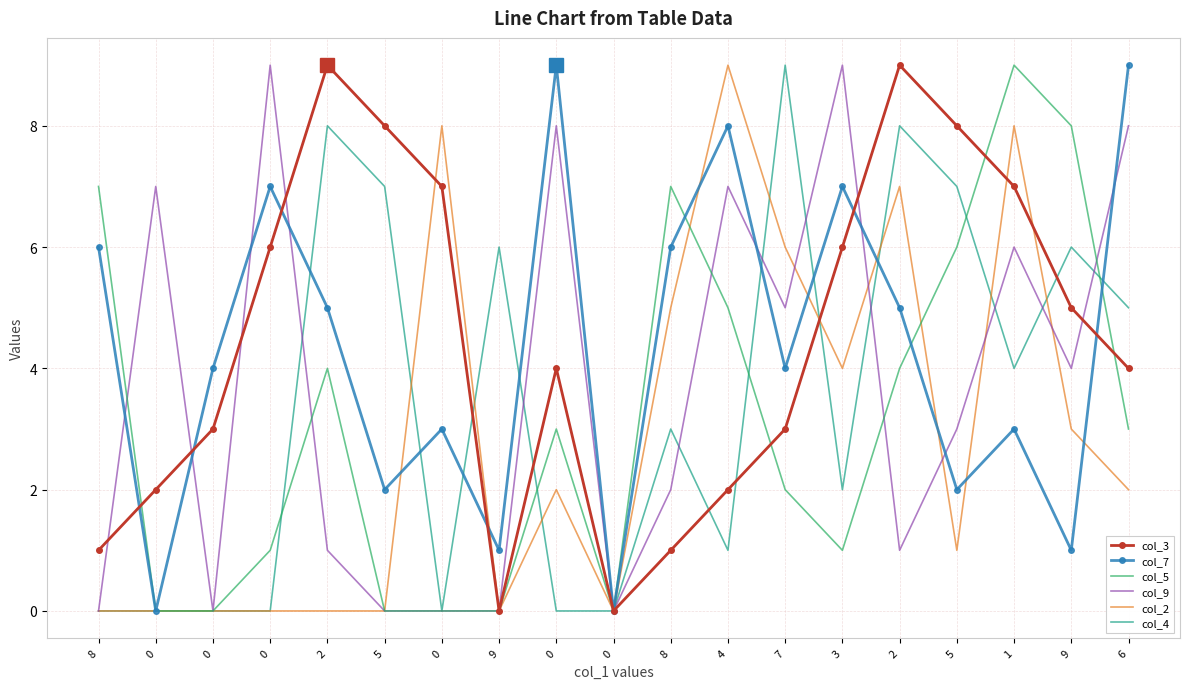

Is the value of col_9 at 0 greater than the value of col_2 at 6?

Yes